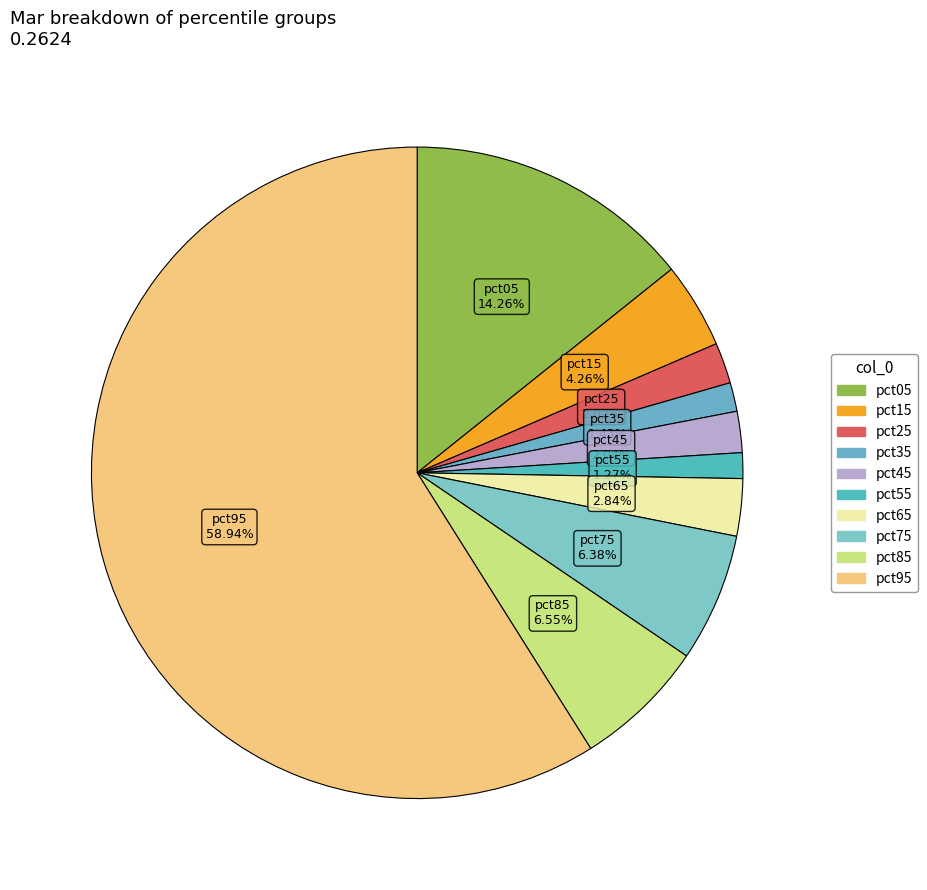

True or false: pct25 accounts for 2% of the total.

True